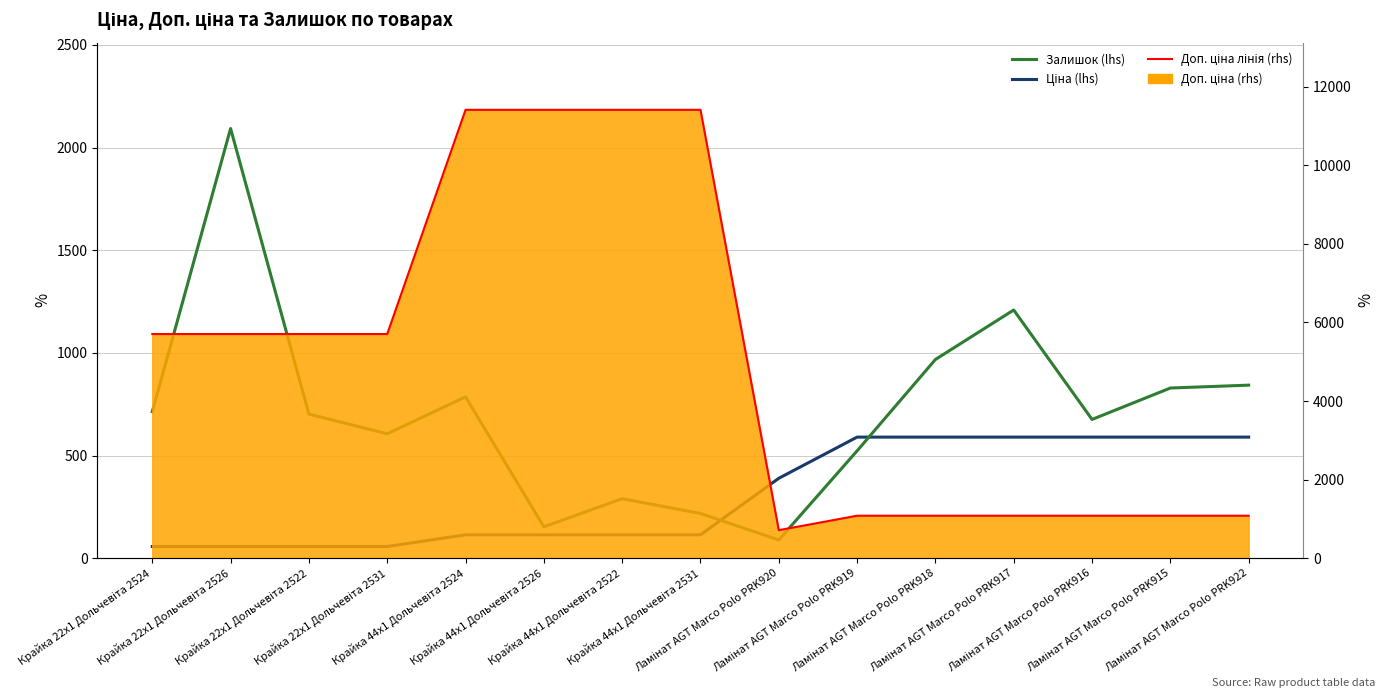

True or false: Доп. ціна line (rhs) and Ціна (lhs) cross at least once.

False